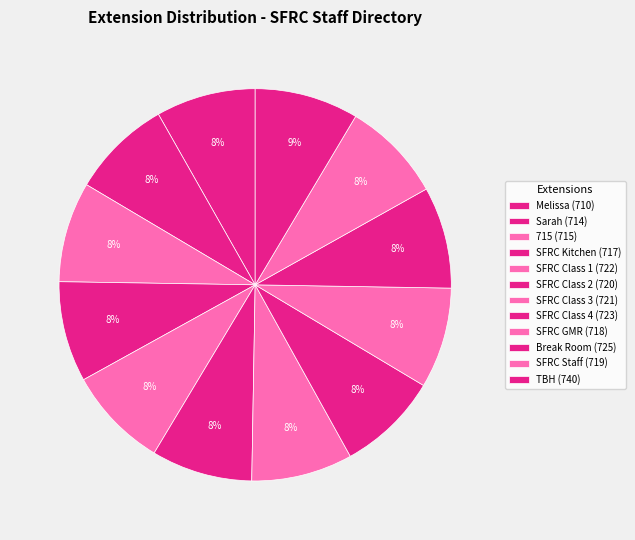

How many slices are in this pie chart?

12